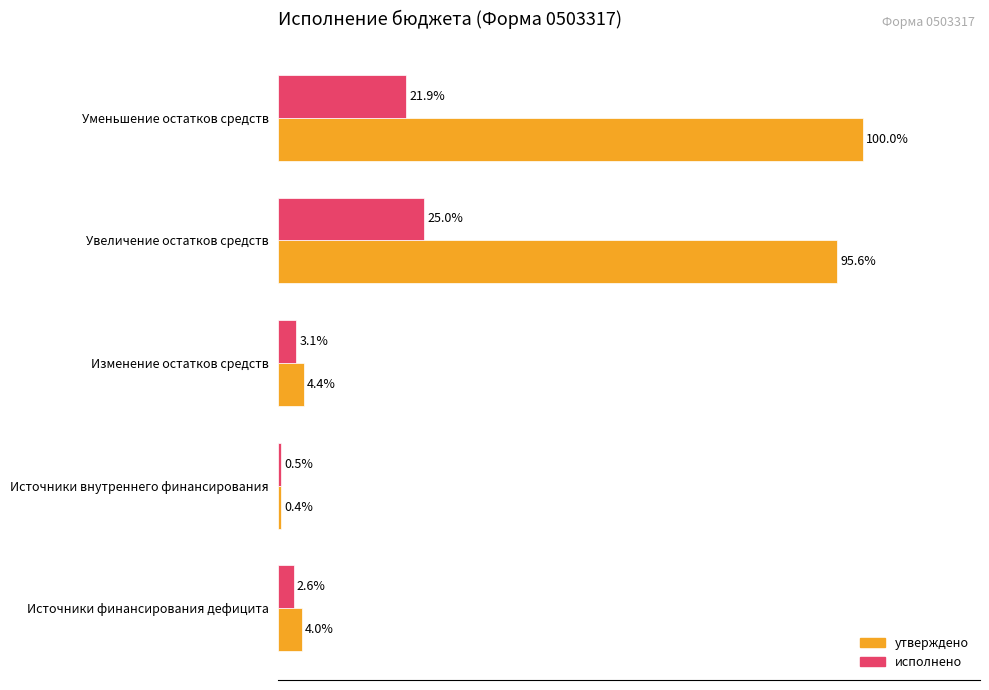

List the labels in order of утверждено value, largest first.

Уменьшение остатков средств, Увеличение остатков средств, Изменение остатков средств, Источники финансирования дефицита, Источники внутреннего финансирования